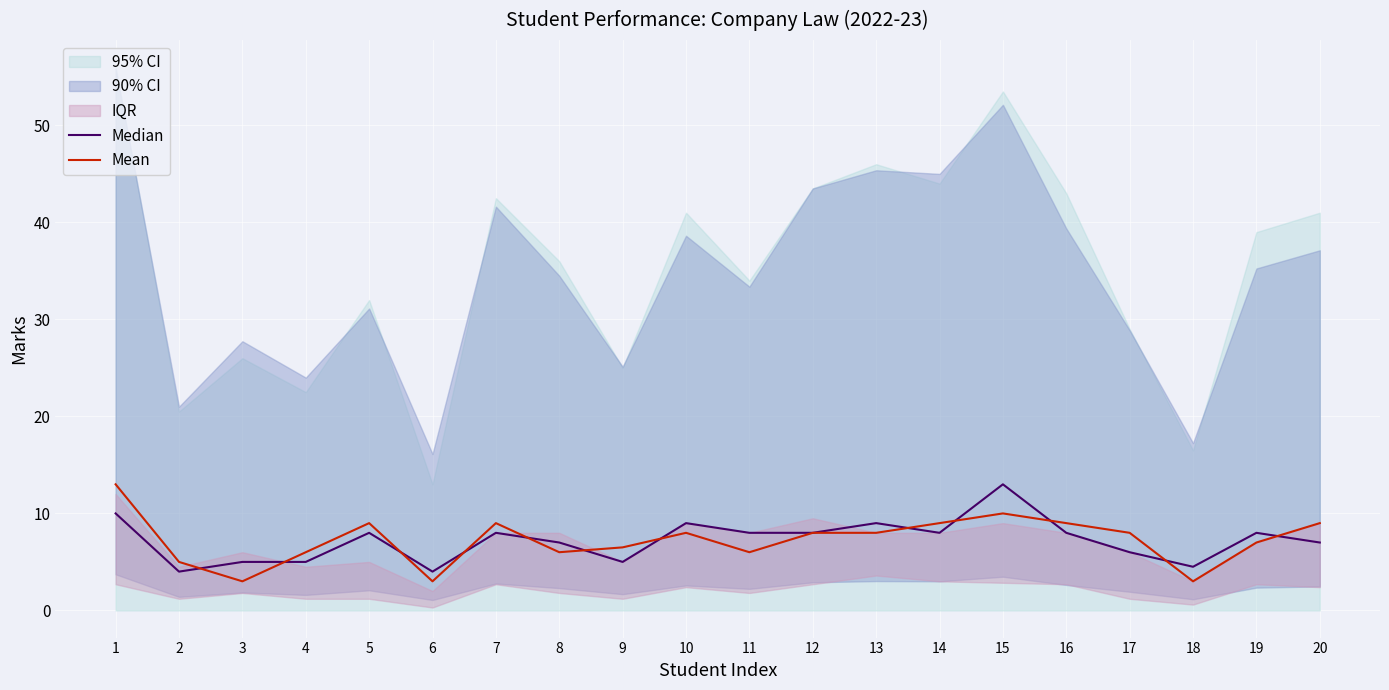

What is the value of the Median point at the 13th from the left?

9.0